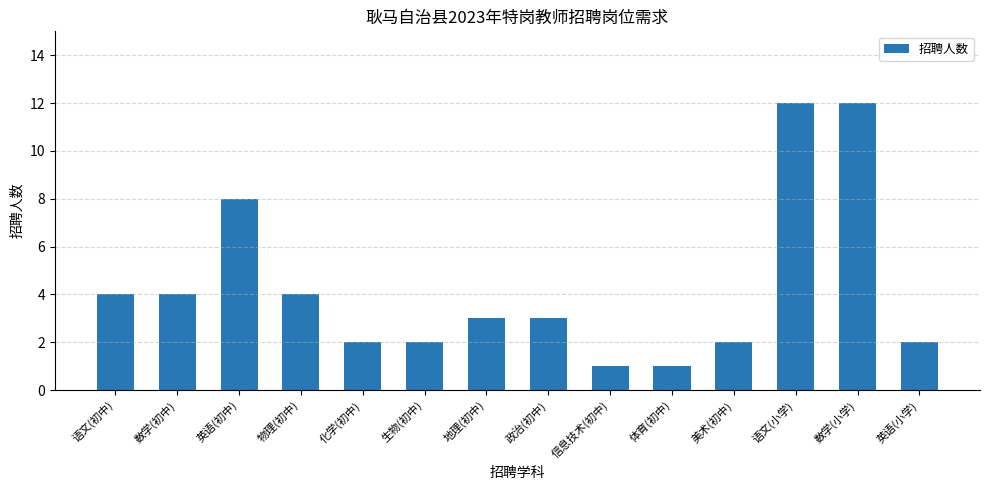

The chart shows a value of 5 at 地理(初中). True or false?

False